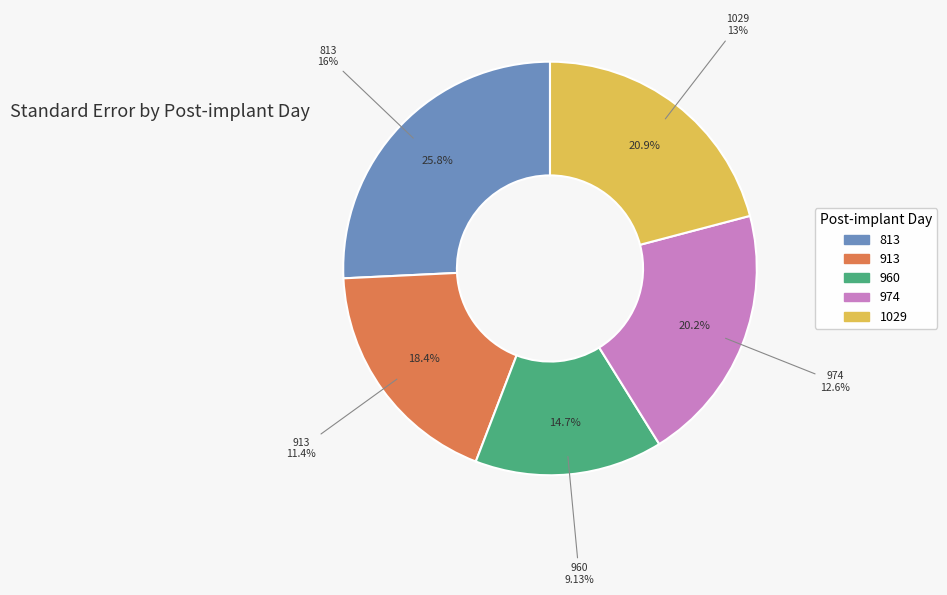

How many segments does this pie chart have?

5